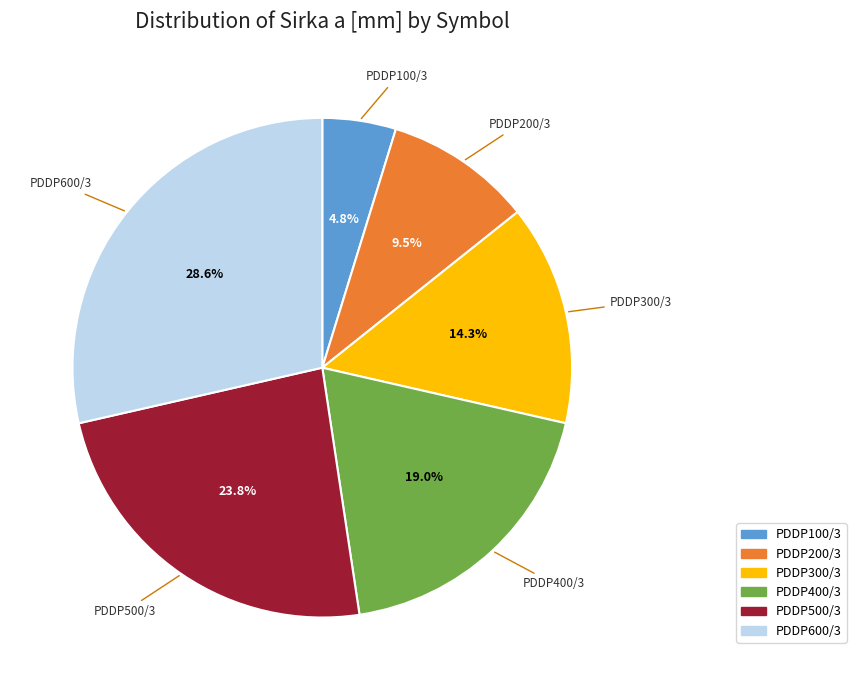

Is it true that PDDP500/3 is 24% of the pie?

True